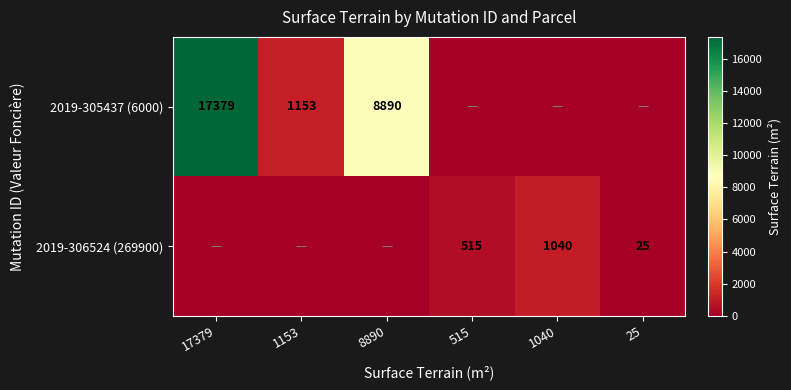

Is it true that 2019-306524 (269900) equals 25 at 25?

True